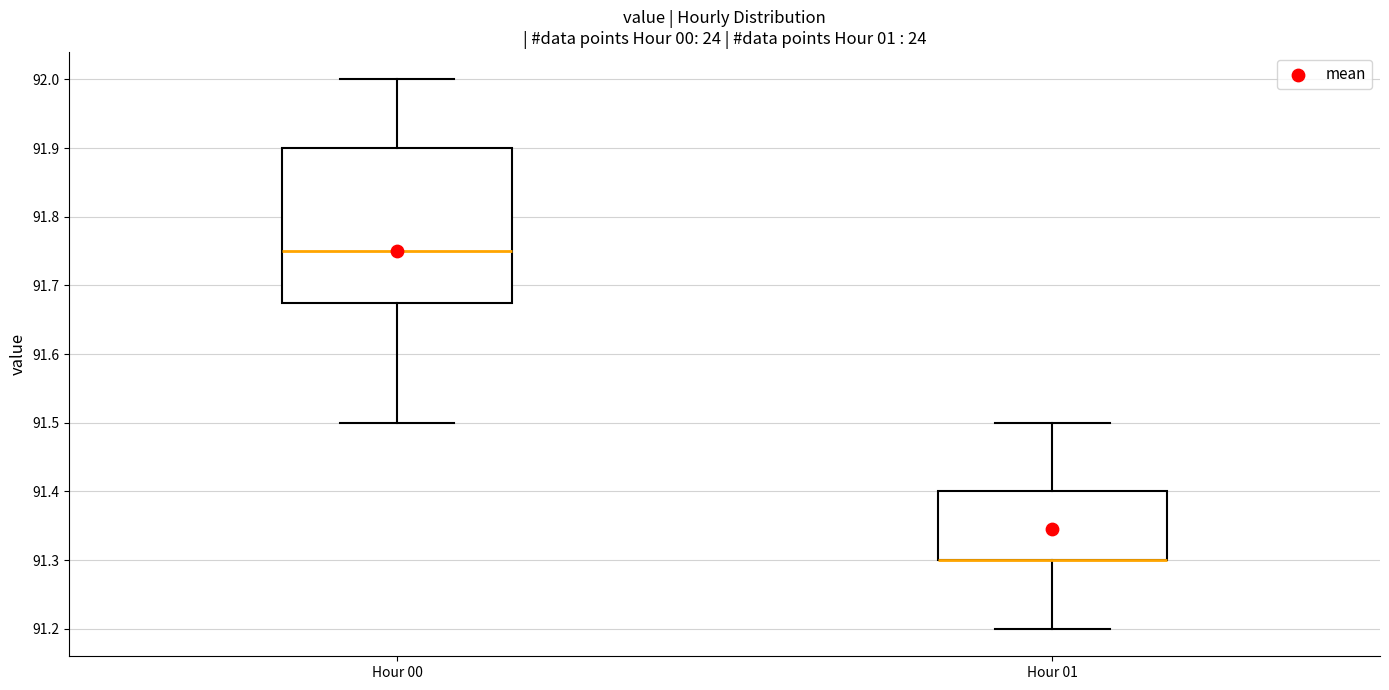

Which box is the tallest, from its lower edge to its upper edge?

Hour 00